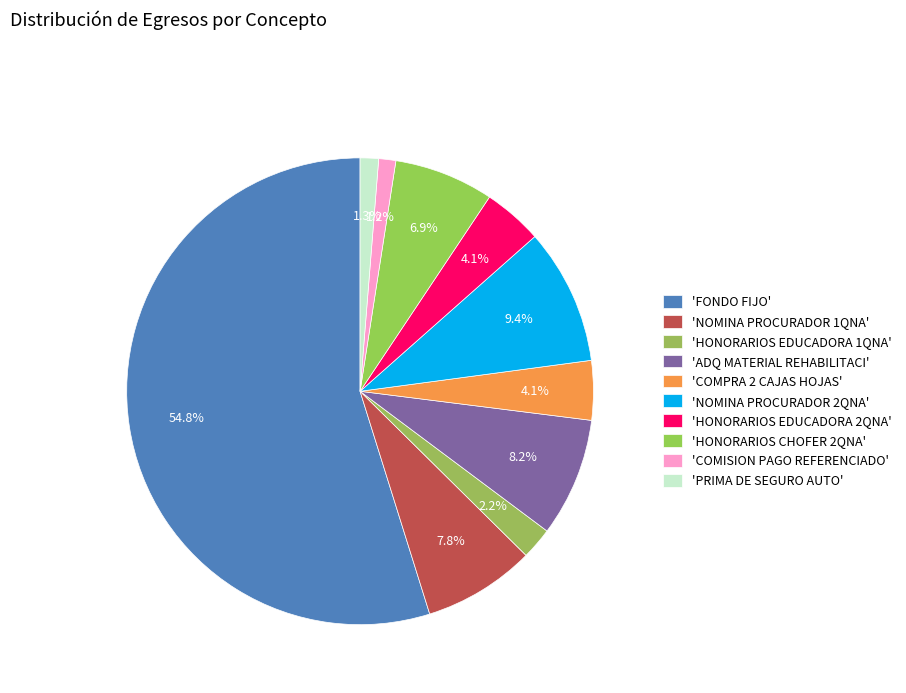

Count the number of slices in the pie.

10